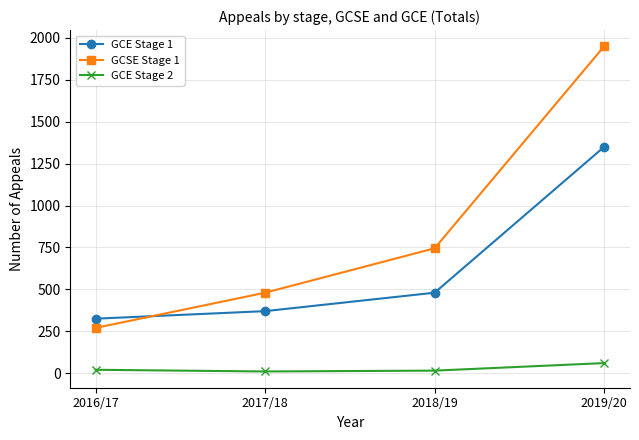

True or false: GCSE Stage 1 has more than 2 interior local peaks.

False